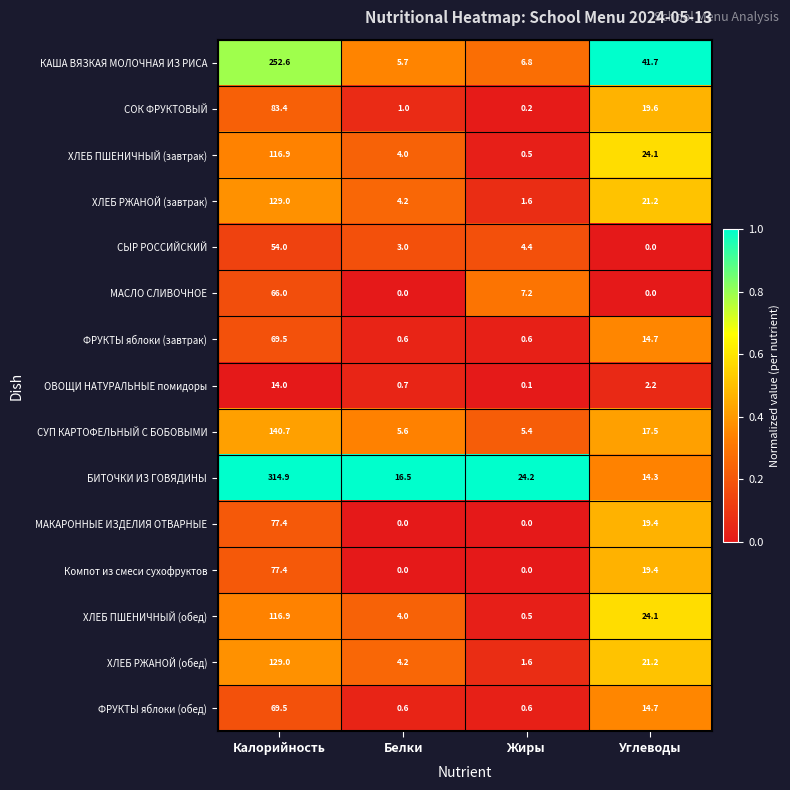

What is the spread (max minus min) of values at Белки?

16.5